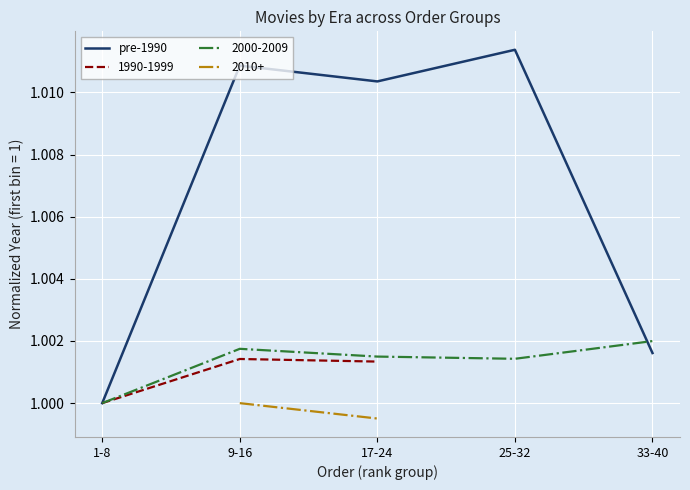

What is the smallest value displayed?

1.0